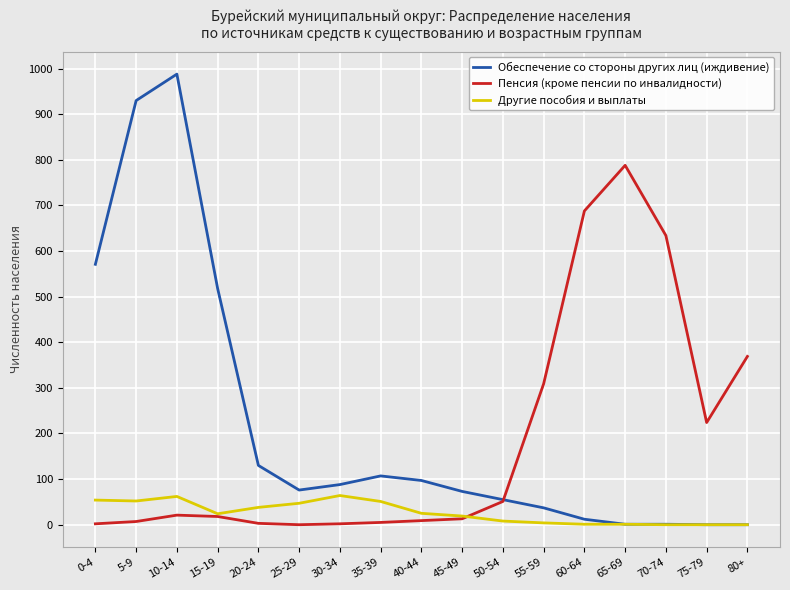

Is the value of Другие пособия и выплаты at 80+ greater than the value of Пенсия (кроме пенсии по инвалидности) at 70-74?

No